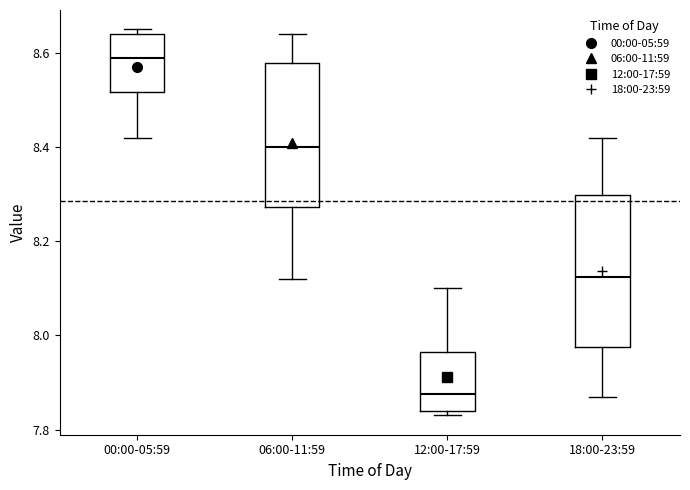

Where does the median line of the box for 00:00-05:59 sit on the y-axis? The values are not printed on the chart, so give them approximately, as read against the axis.

8.60